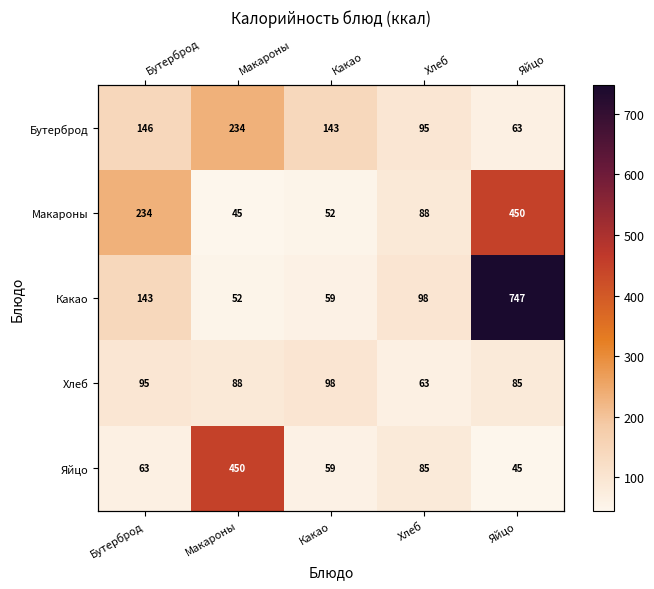

What is the maximum value shown in the chart?

746.8